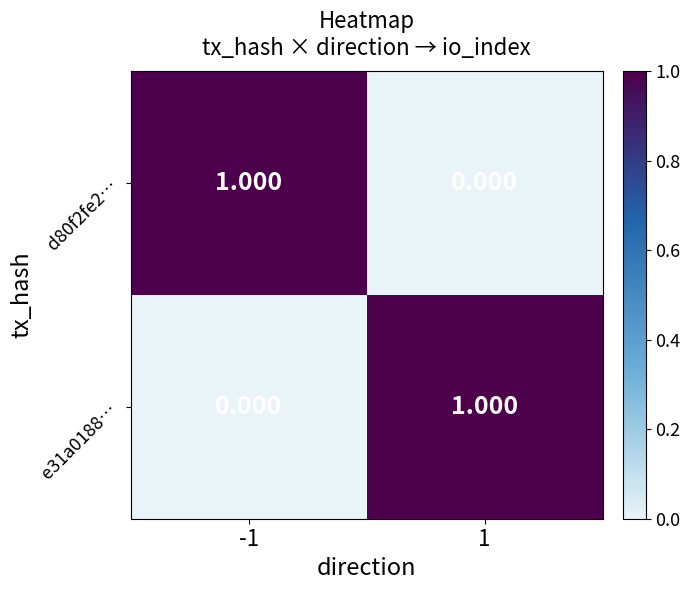

At which category is the sum across all series the highest?

-1